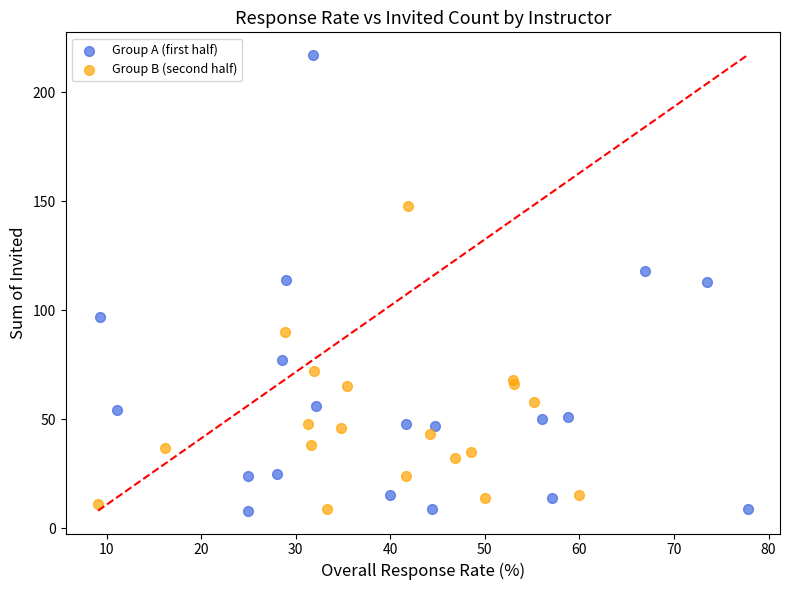

Which series reaches the maximum Y coordinate?

Group A (first half)